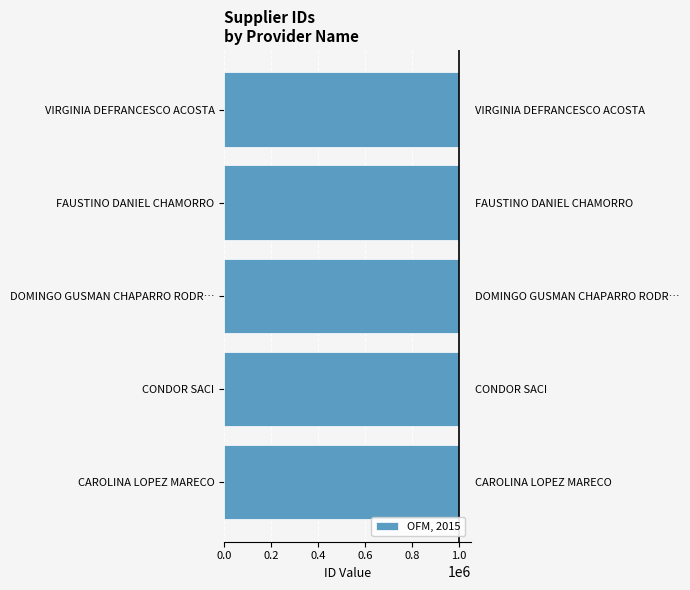

The value at DOMINGO GUSMAN CHAPARRO RODR… is 484277. True or false?

False